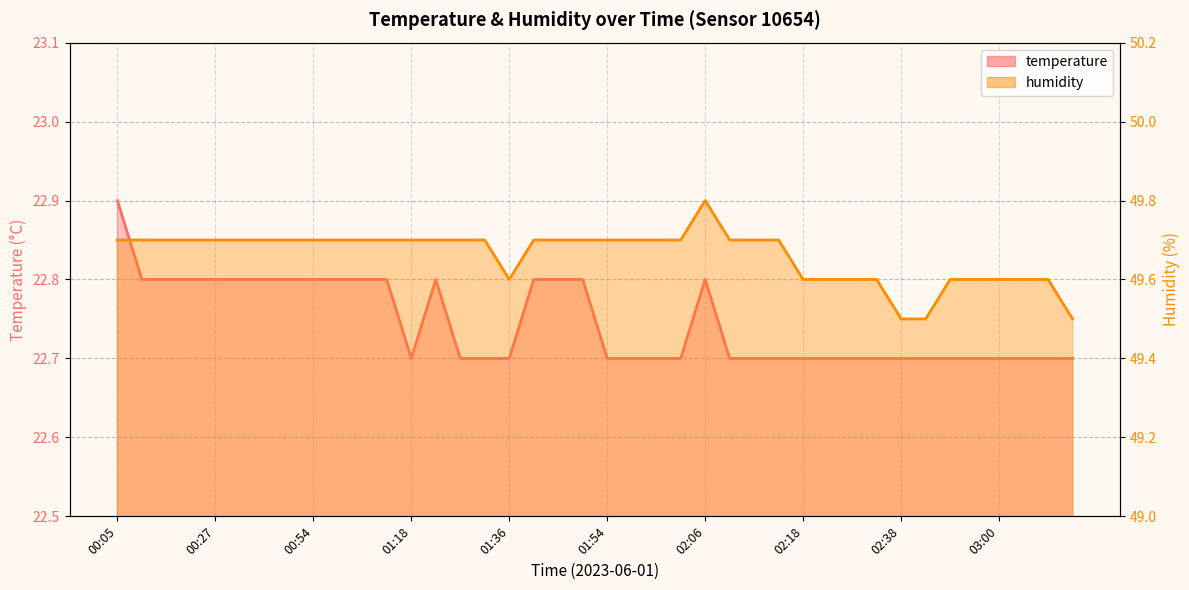

Reading left to right, list all the values displayed in this chart.

temperature: 00:05=22.9	00:10=22.8	00:22=22.8	00:25=22.8	00:27=22.8	00:32=22.8	00:44=22.8	00:47=22.8	00:54=22.8	00:59=22.8	01:01=22.8	01:06=22.8	01:18=22.7	01:20=22.8	01:31=22.7	01:33=22.7	01:36=22.7	01:38=22.8	01:41=22.8	01:43=22.8	01:54=22.7	01:56=22.7	01:59=22.7	02:01=22.7	02:06=22.8	02:09=22.7	02:11=22.7	02:14=22.7	02:18=22.7	02:28=22.7	02:31=22.7	02:33=22.7	02:38=22.7	02:43=22.7	02:50=22.7	02:55=22.7	03:00=22.7	03:02=22.7	03:05=22.7	03:07=22.7
humidity: 00:05=49.7	00:10=49.7	00:22=49.7	00:25=49.7	00:27=49.7	00:32=49.7	00:44=49.7	00:47=49.7	00:54=49.7	00:59=49.7	01:01=49.7	01:06=49.7	01:18=49.7	01:20=49.7	01:31=49.7	01:33=49.7	01:36=49.6	01:38=49.7	01:41=49.7	01:43=49.7	01:54=49.7	01:56=49.7	01:59=49.7	02:01=49.7	02:06=49.8	02:09=49.7	02:11=49.7	02:14=49.7	02:18=49.6	02:28=49.6	02:31=49.6	02:33=49.6	02:38=49.5	02:43=49.5	02:50=49.6	02:55=49.6	03:00=49.6	03:02=49.6	03:05=49.6	03:07=49.5